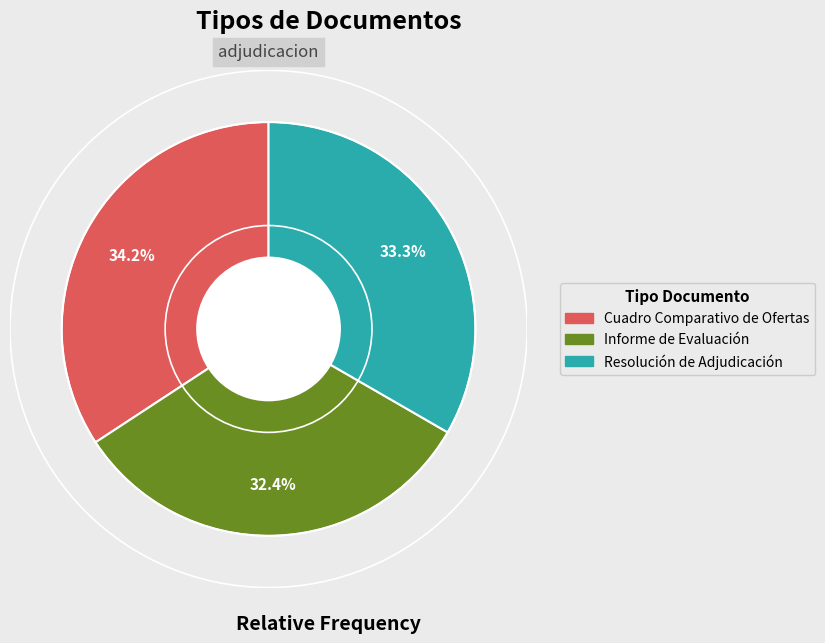

What percentage is NOT represented by Informe de Evaluación?

67.6%